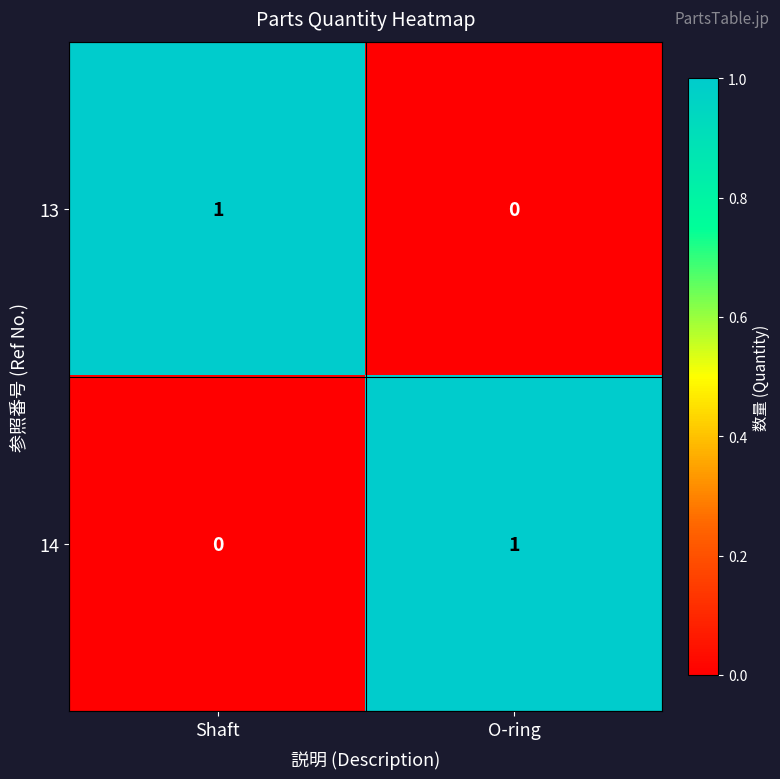

What is the spread (max minus min) of values at O-ring?

1